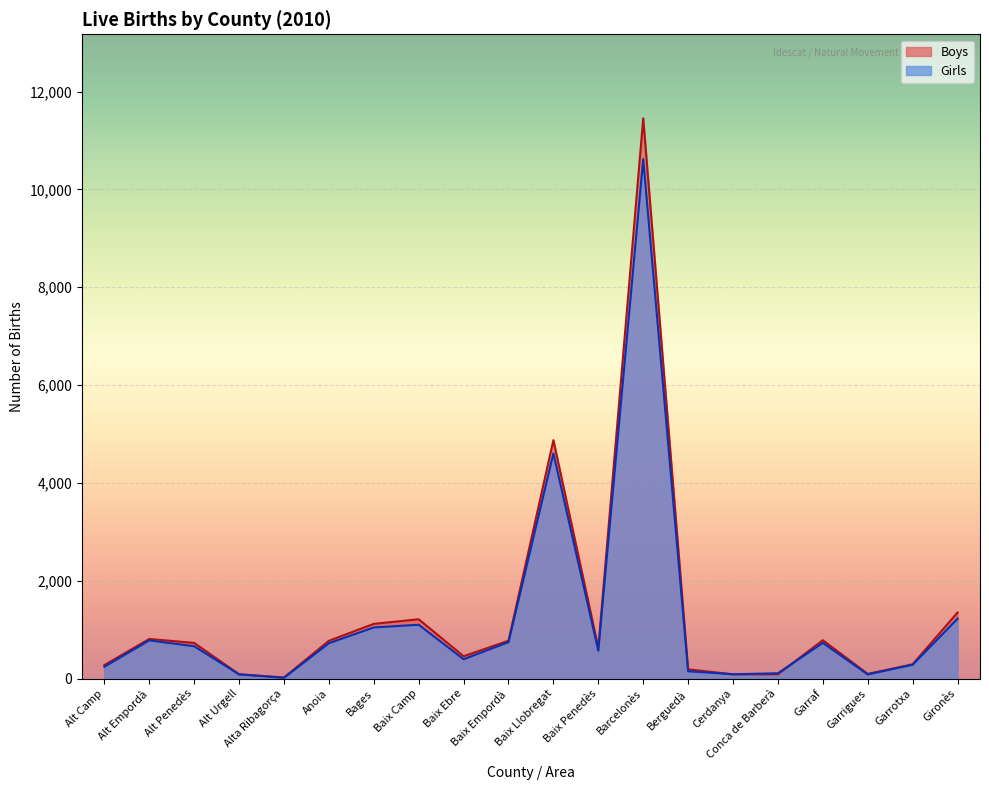

At which category does Girls reach its first local peak?

Alt Empordà